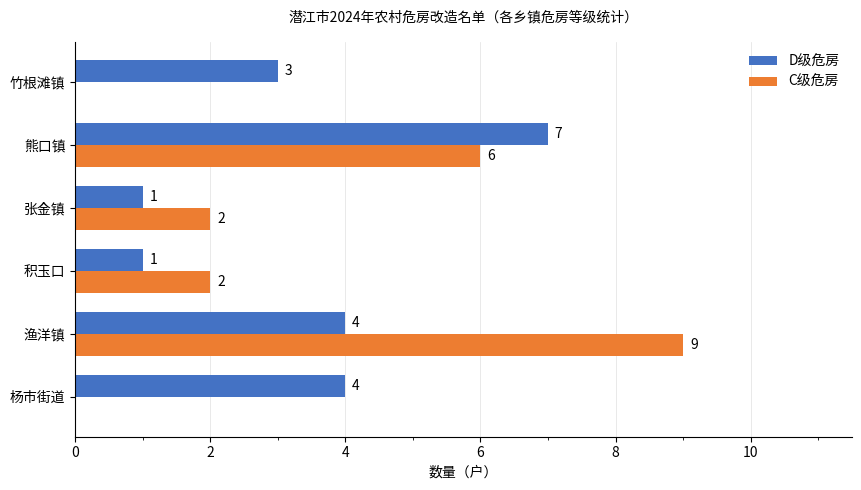

What is the approximate value of D级危房 at 杨市街道?

4